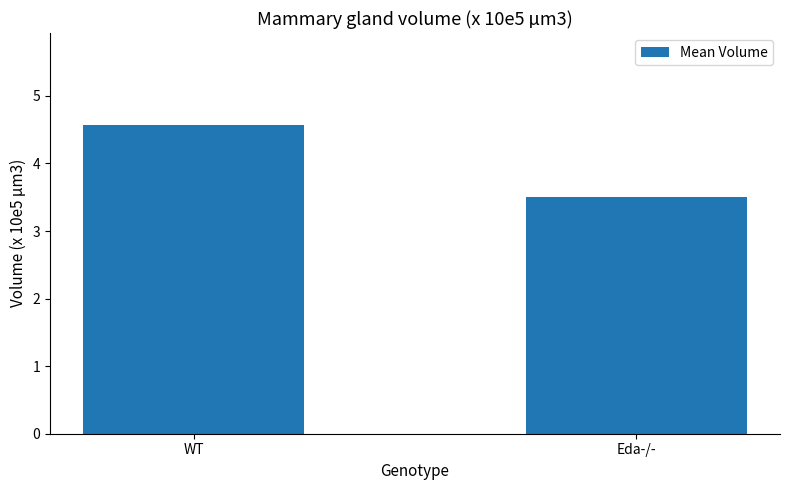

Reading left to right, what are all the values shown in this chart?

4.6	3.5